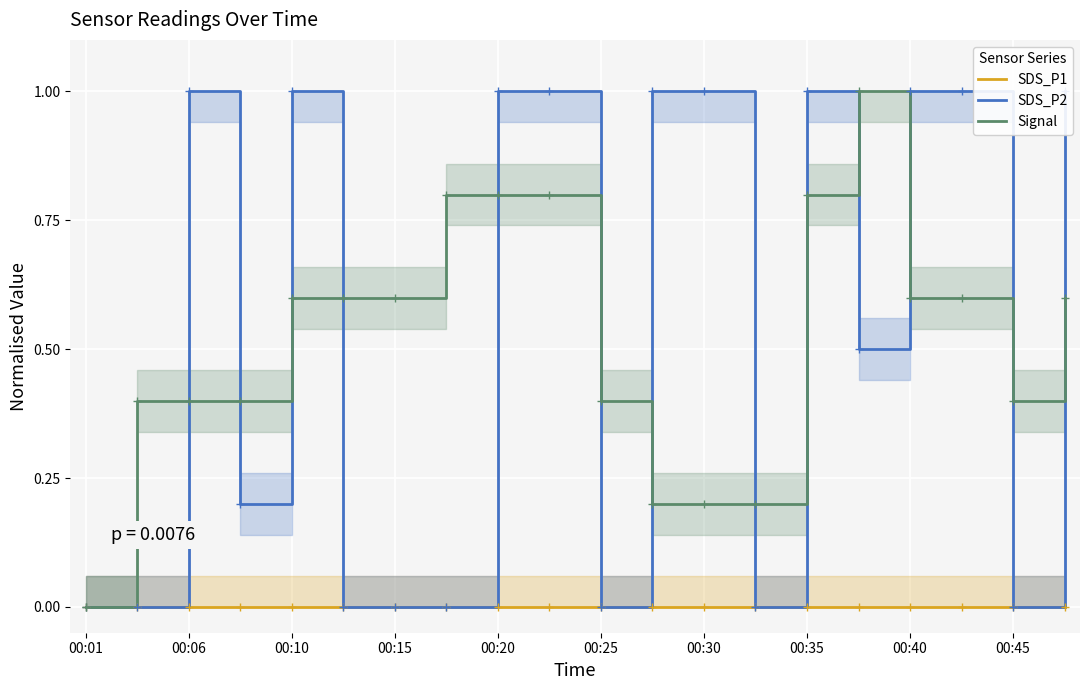

What are all the series names shown in the legend?

SDS_P1, SDS_P2, Signal